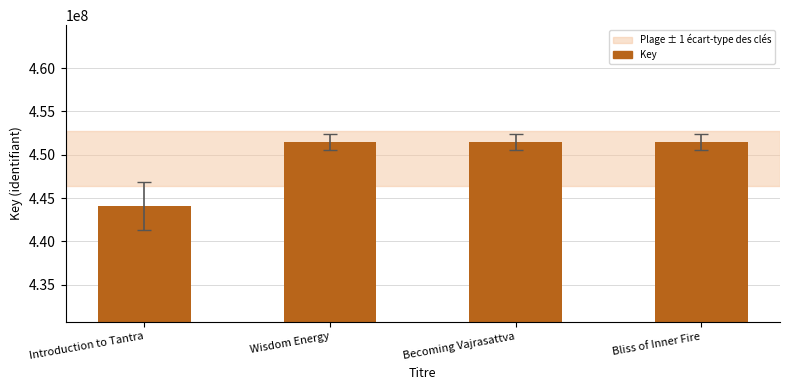

The chart shows a value of 601936832 at Bliss of Inner Fire. True or false?

False